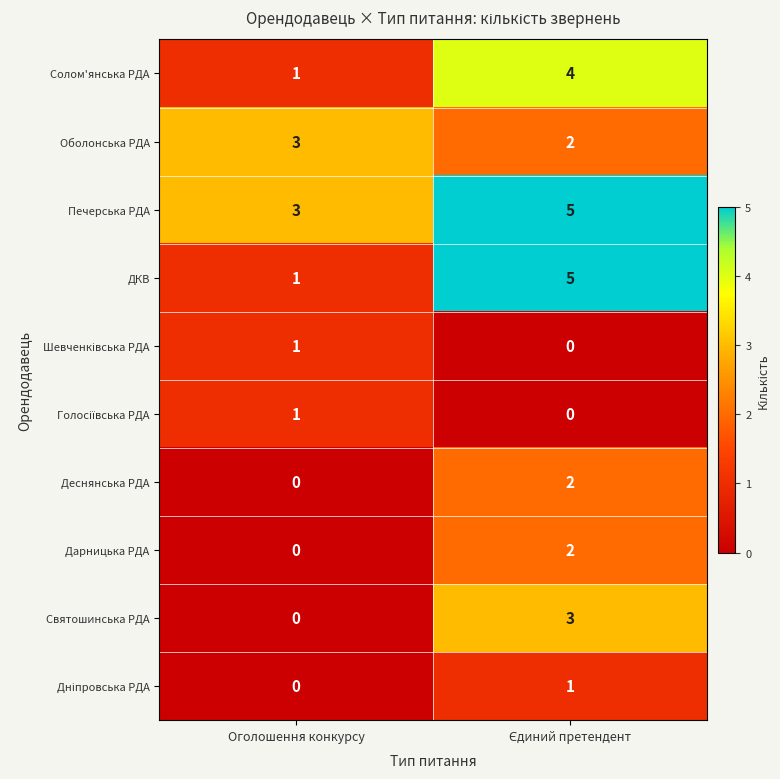

Where is Деснянська РДА nearest to the value 1?

Оголошення конкурсу